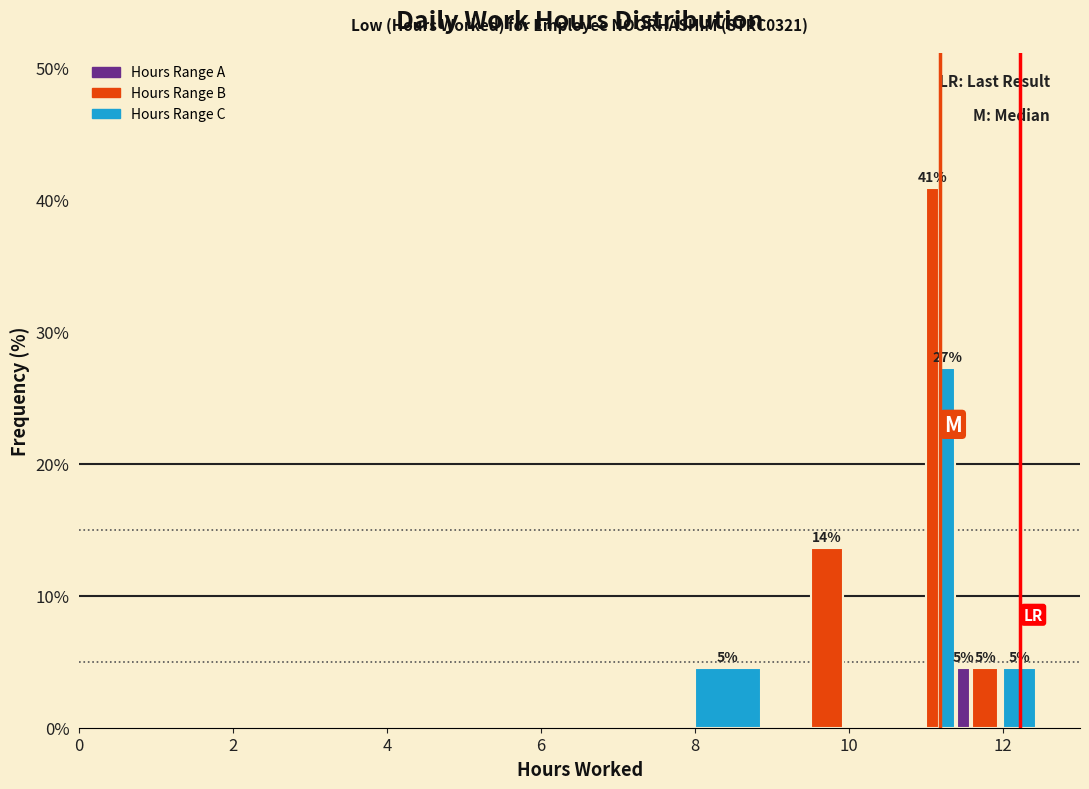

Read against the x-axis, roughly where is the centre of the tallest bar?

11.0